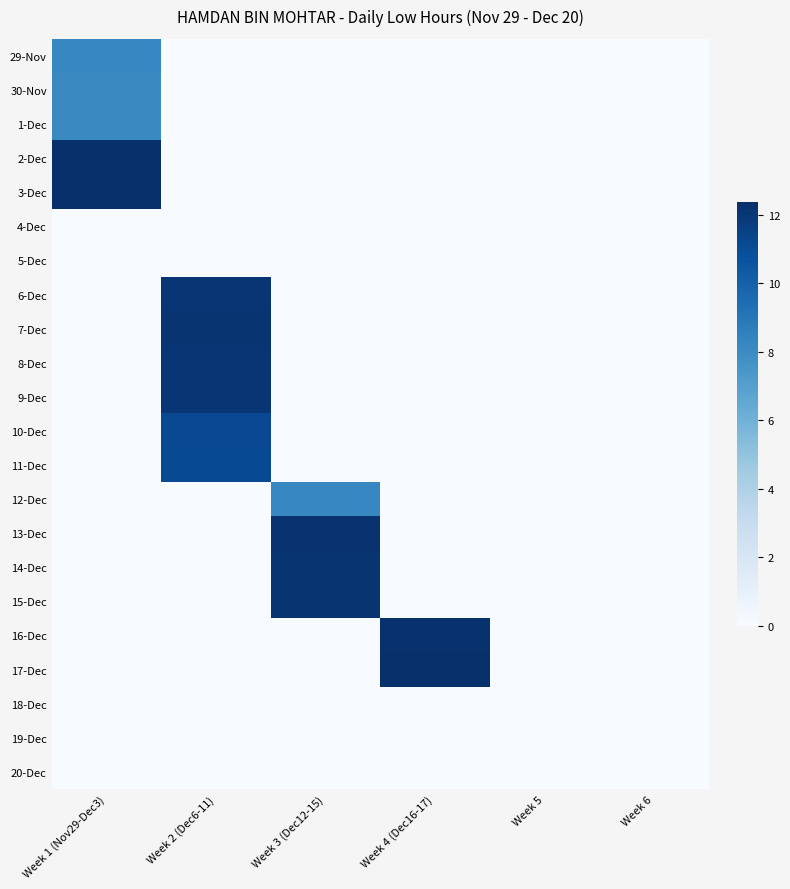

How many data points does each series have?

6